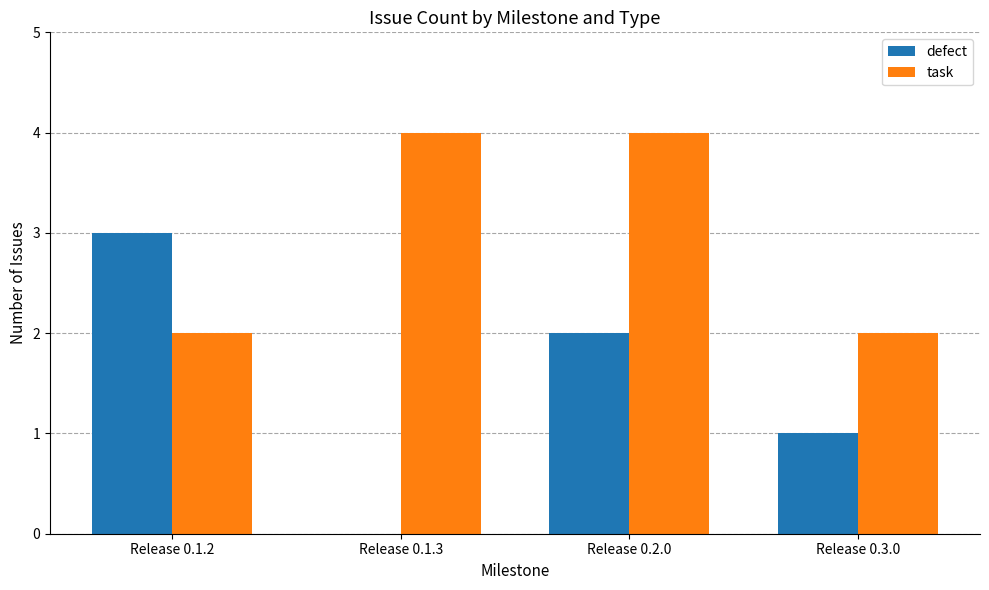

How many defect values are between 1 and 3?

3